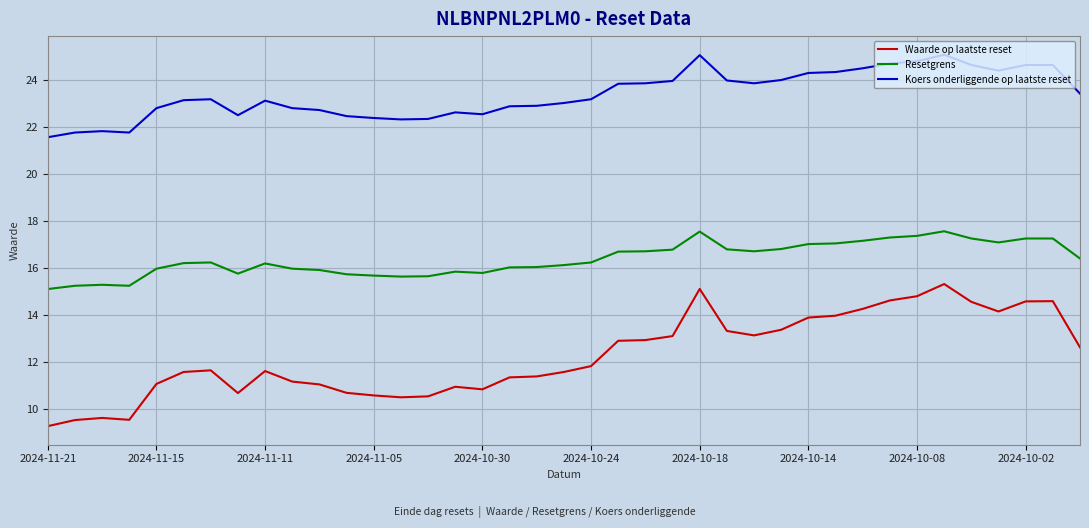

Which series has the largest range (max minus min)?

Waarde op laatste reset